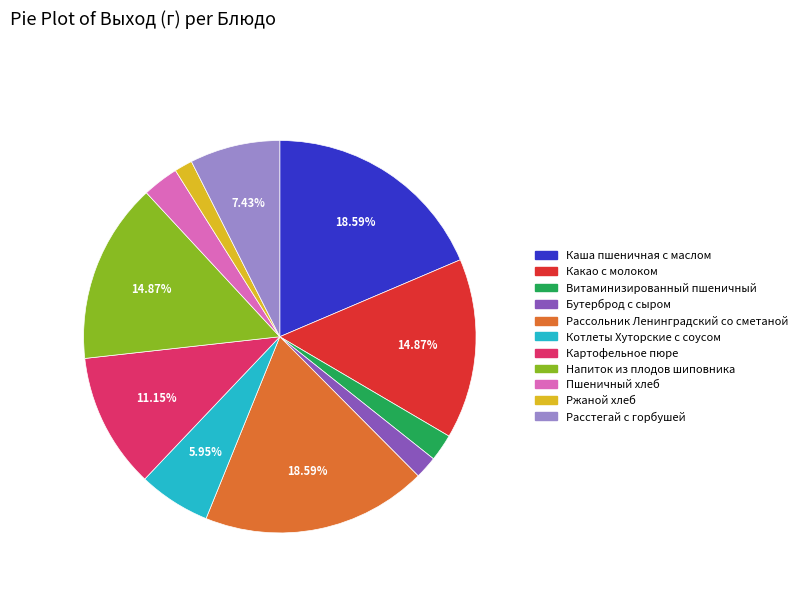

The Какао с молоком slice represents 15% of the pie. True or false?

True